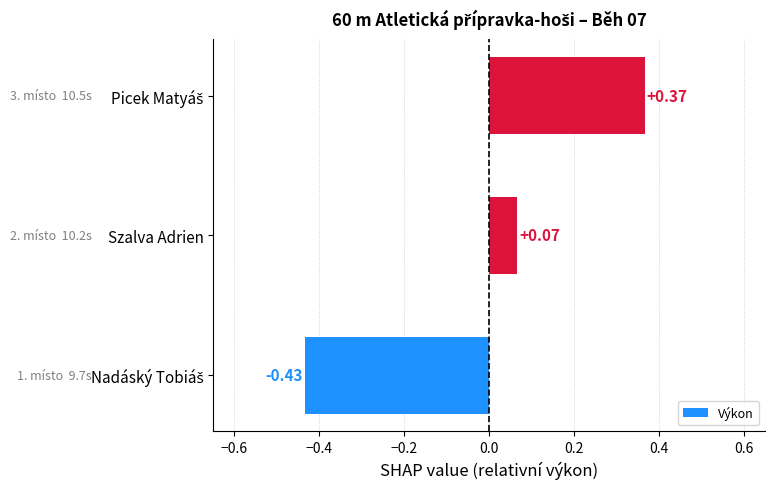

At which label is the value closest to 0?

Szalva Adrien